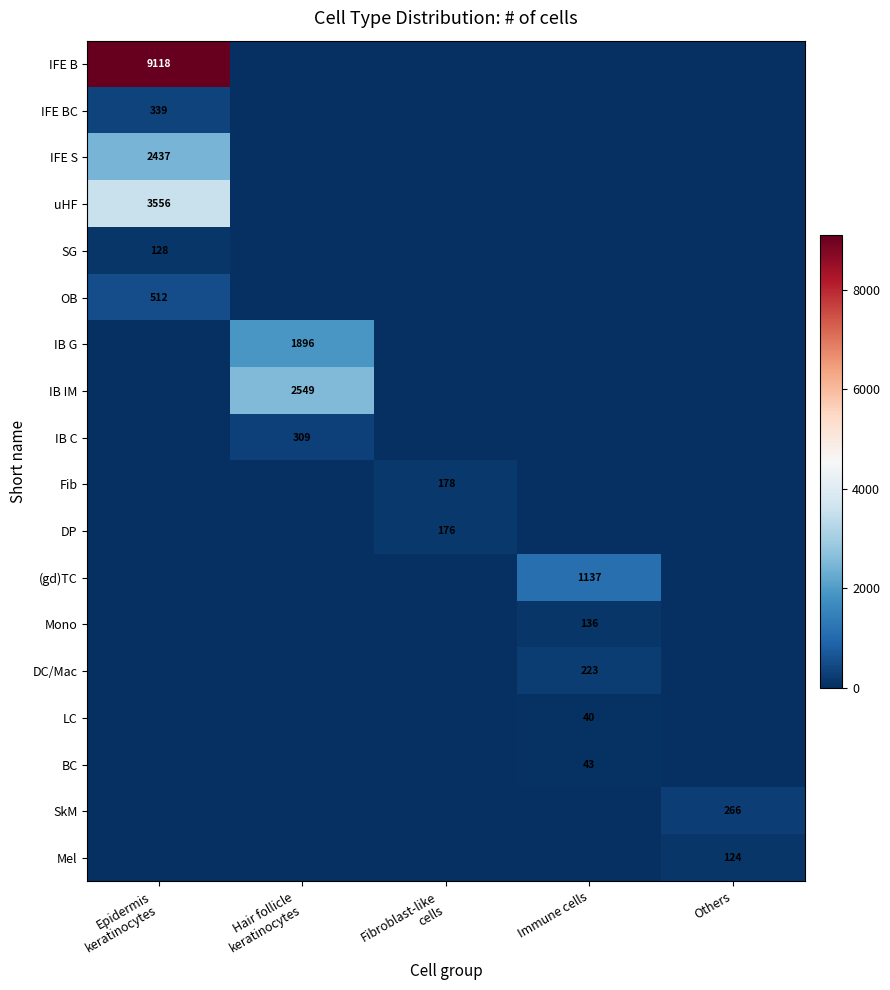

The value of Fib at Immune cells is 93. True or false?

False